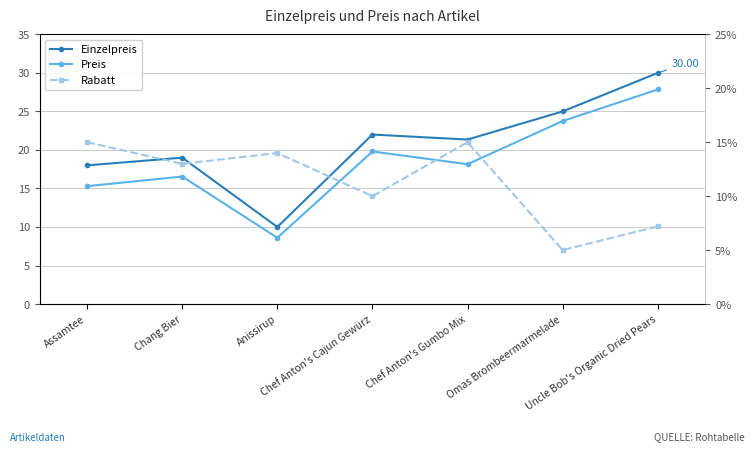

What is the minimum value for Rabatt?

0.1